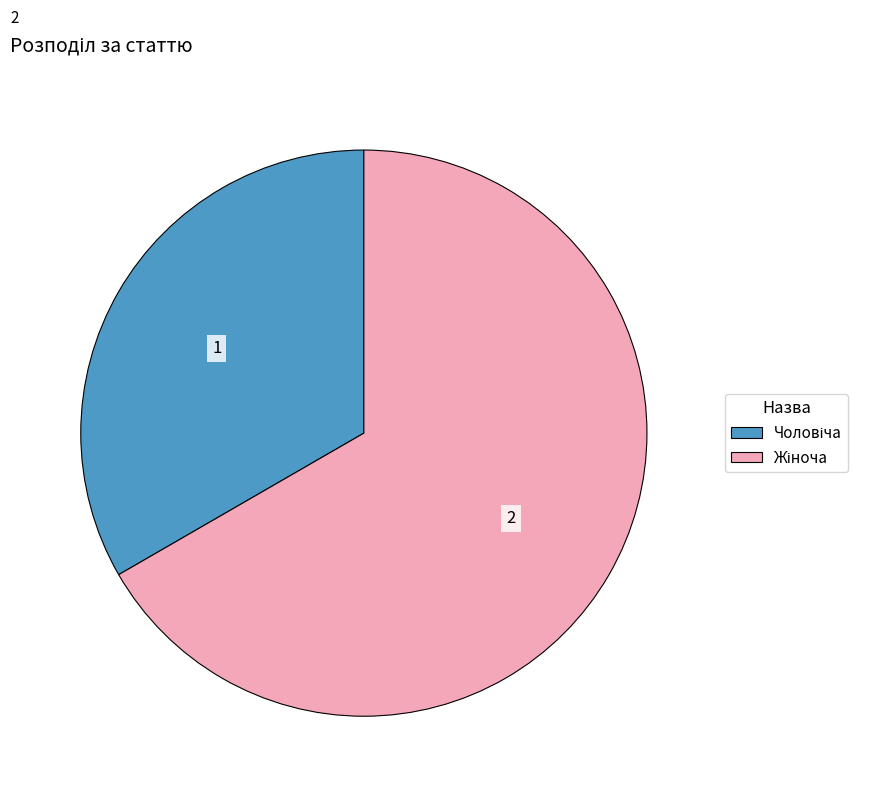

Is there any slice that represents more than half of the pie?

Yes